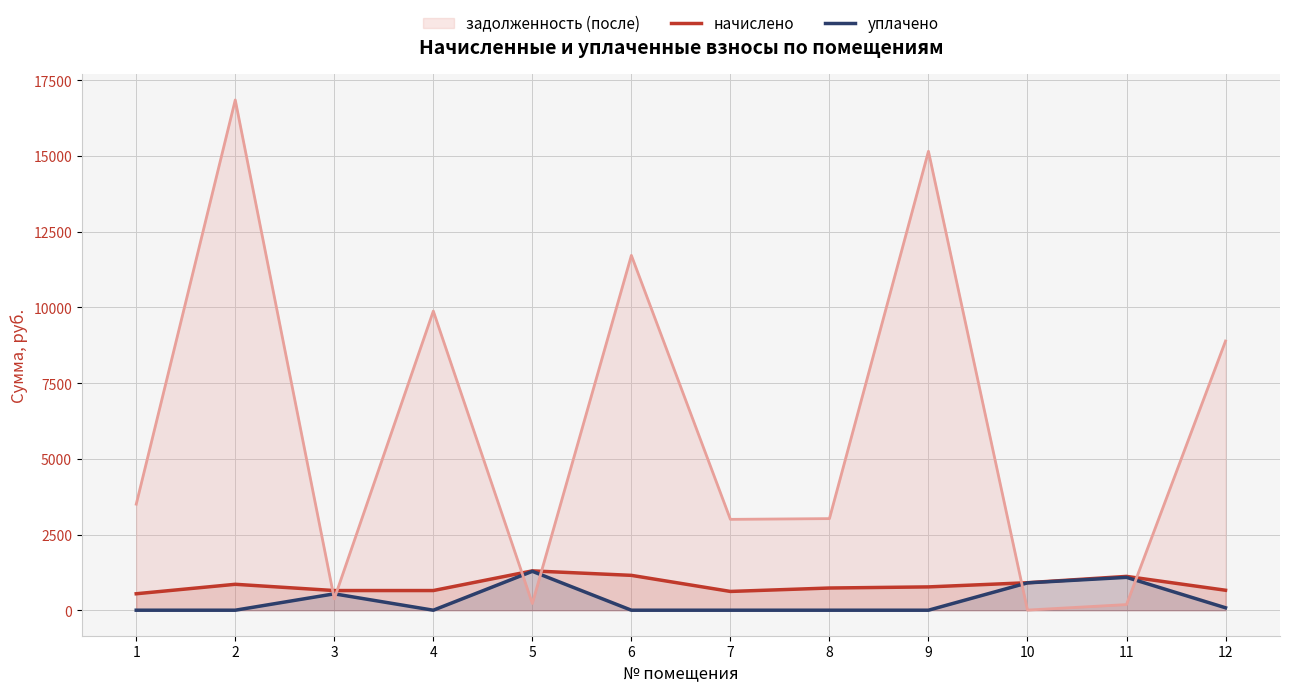

True or false: уплачено has a value of 0.0 at 6.

True